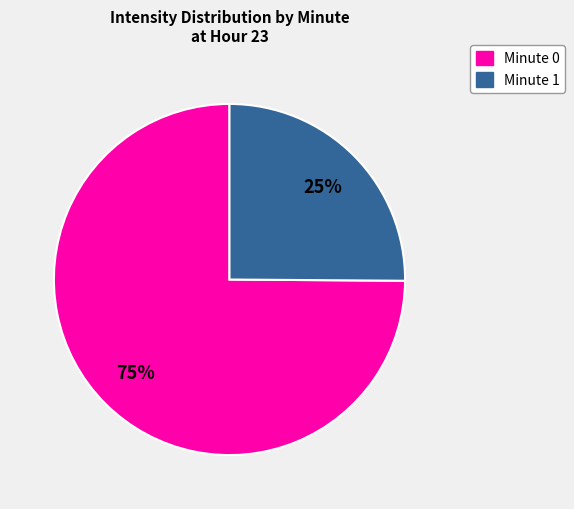

To the nearest percent, what is the difference between the largest and smallest slice percentages?

50%